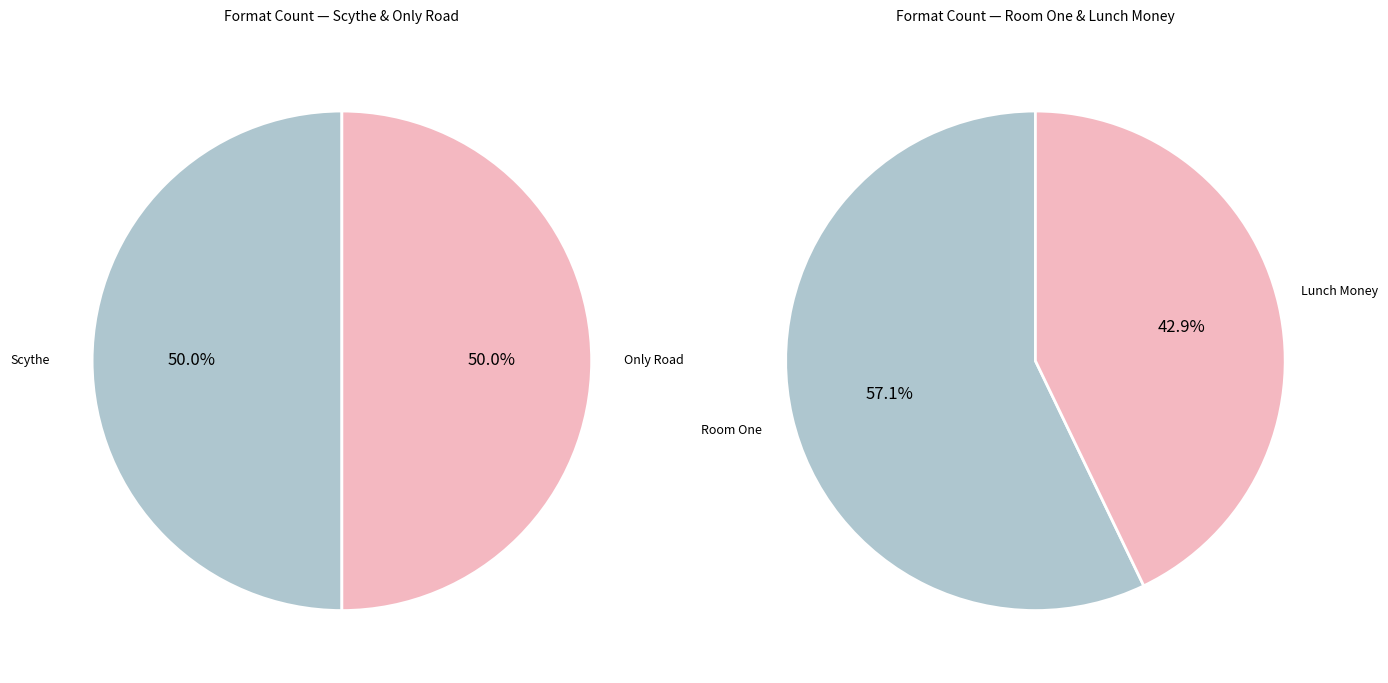

How many slices are in this pie chart?

4